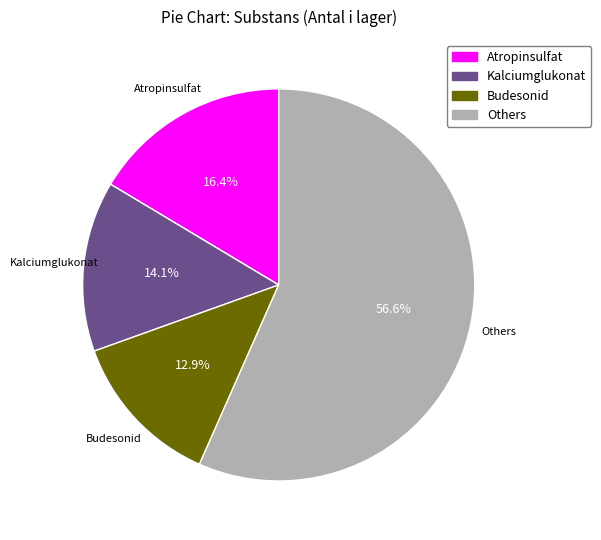

How many segments does this pie chart have?

4